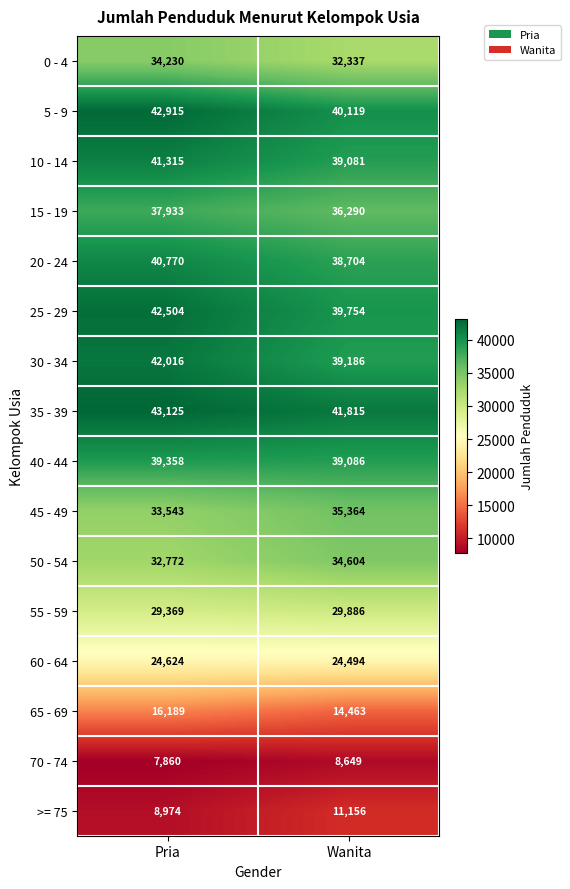

What is the difference between the 35 - 39 values at Pria and Wanita?

1310